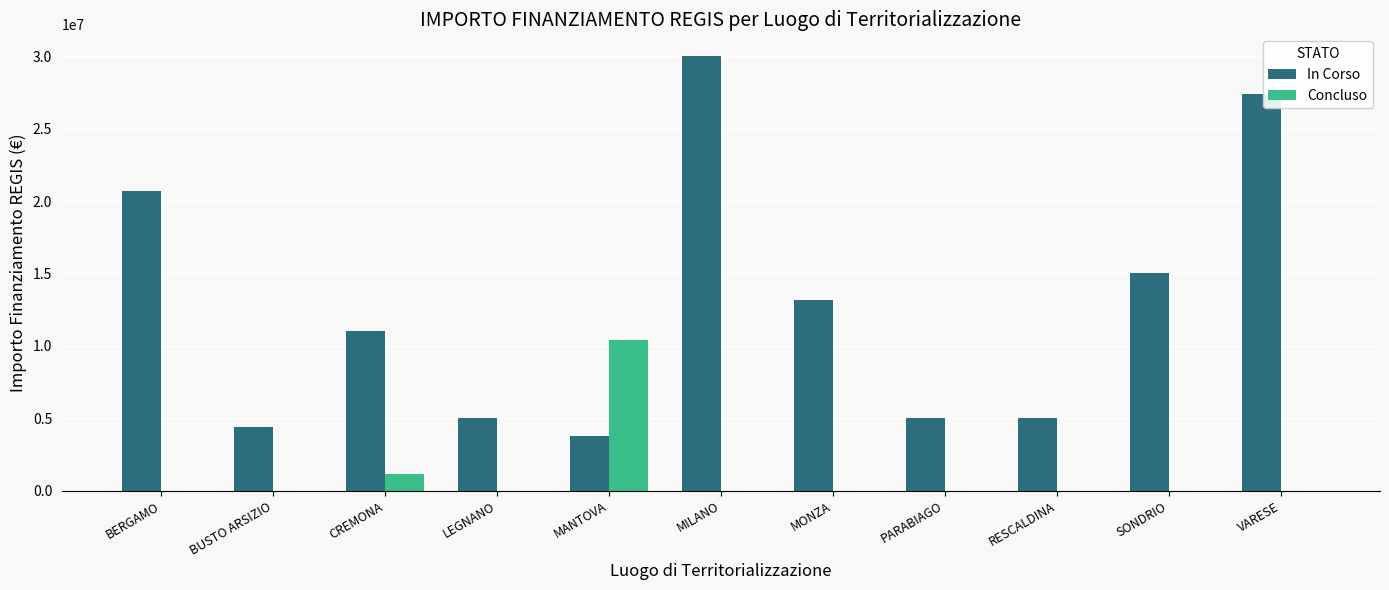

What is the sum of the Concluso values at LEGNANO and MANTOVA?

10445000.0